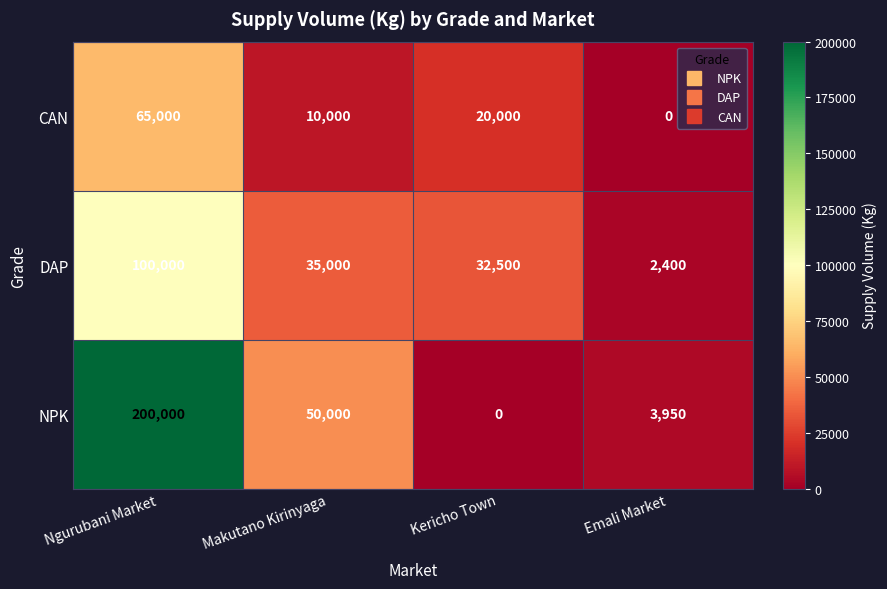

The CAN series shows 16913 at Makutano Kirinyaga. True or false?

False